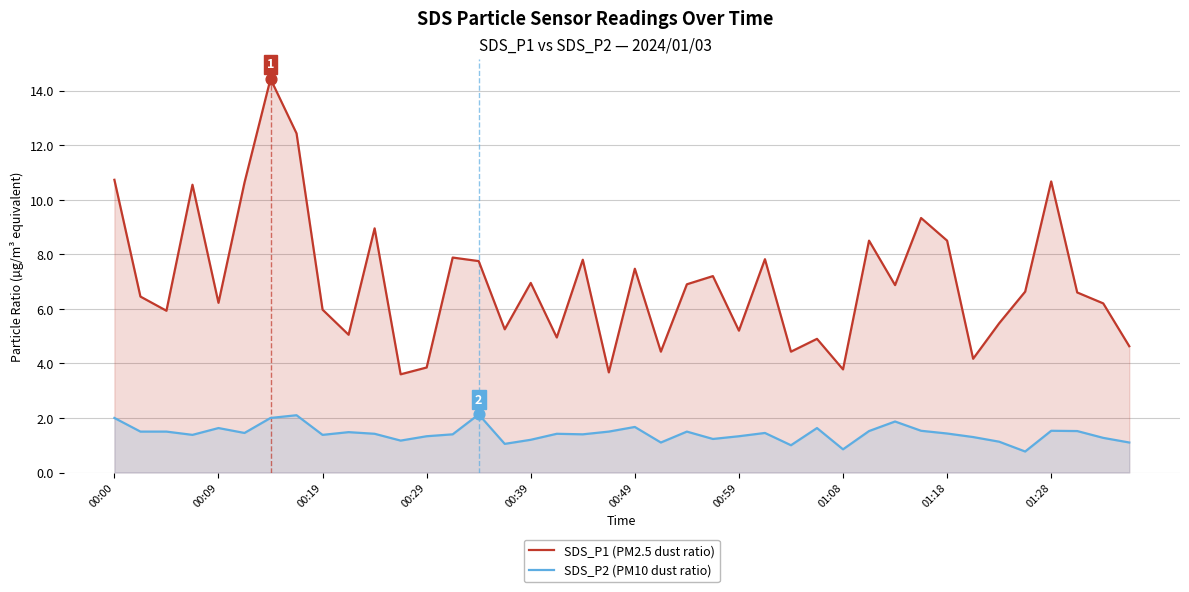

Is the value of SDS_P1 (PM2.5 dust ratio) at 25 greater than the value of SDS_P2 (PM10 dust ratio) at 22?

Yes